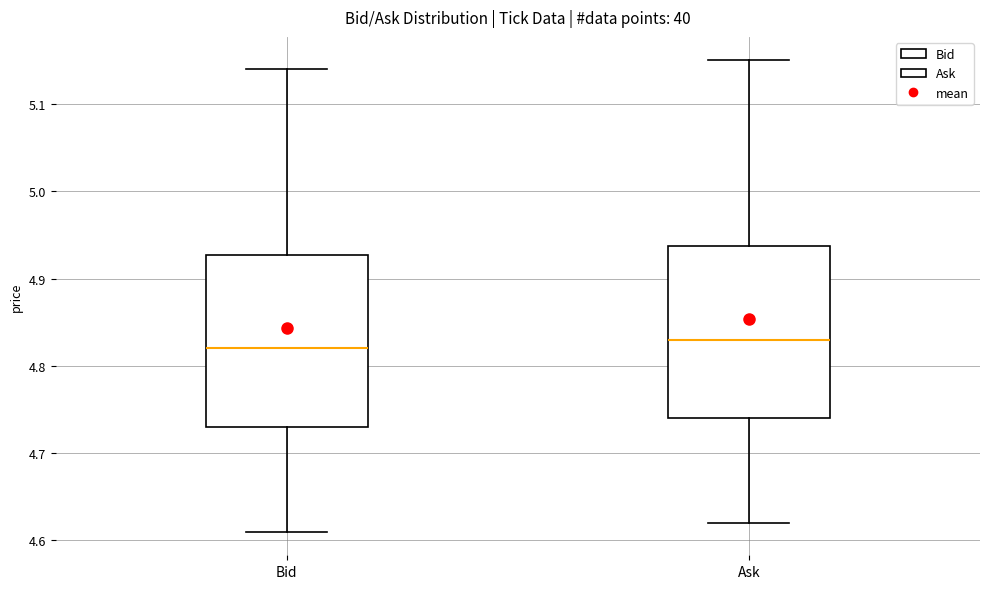

Reading left to right, transcribe this box plot: for each box, give where its median line is, the range the box spans, and where its two whiskers end, as read against the y-axis. The values are not printed on the chart, so give them approximately, as read against the axis.

Bid: median 4.82, box 4.73 to 4.93, whiskers 4.61 to 5.14
Ask: median 4.83, box 4.74 to 4.94, whiskers 4.62 to 5.15